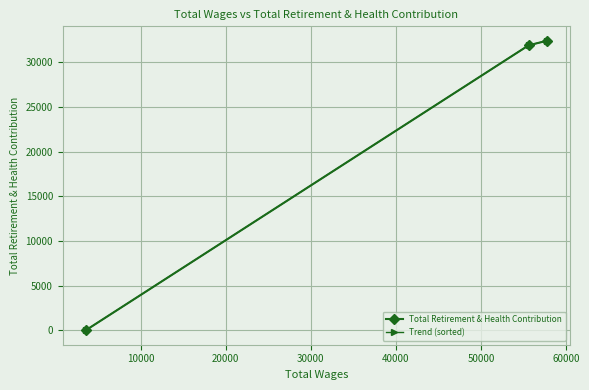

What is the average value of the Trend (sorted) series?

21421